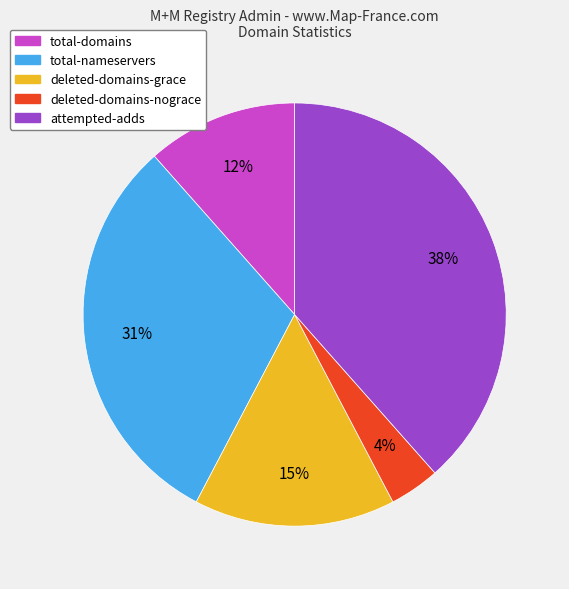

Do deleted-domains-nograce and deleted-domains-grace together represent more than half of the pie?

No